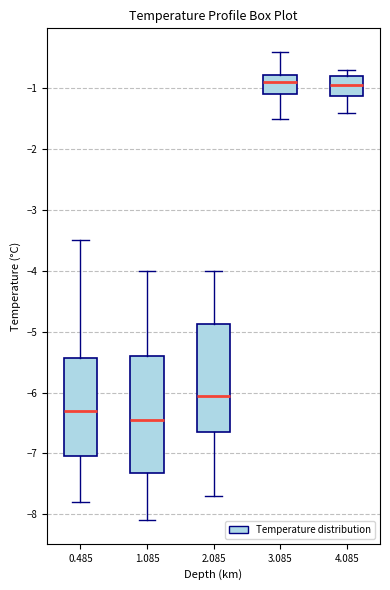

Comparing the boxes themselves (not the whiskers), which one is the tallest?

1.085